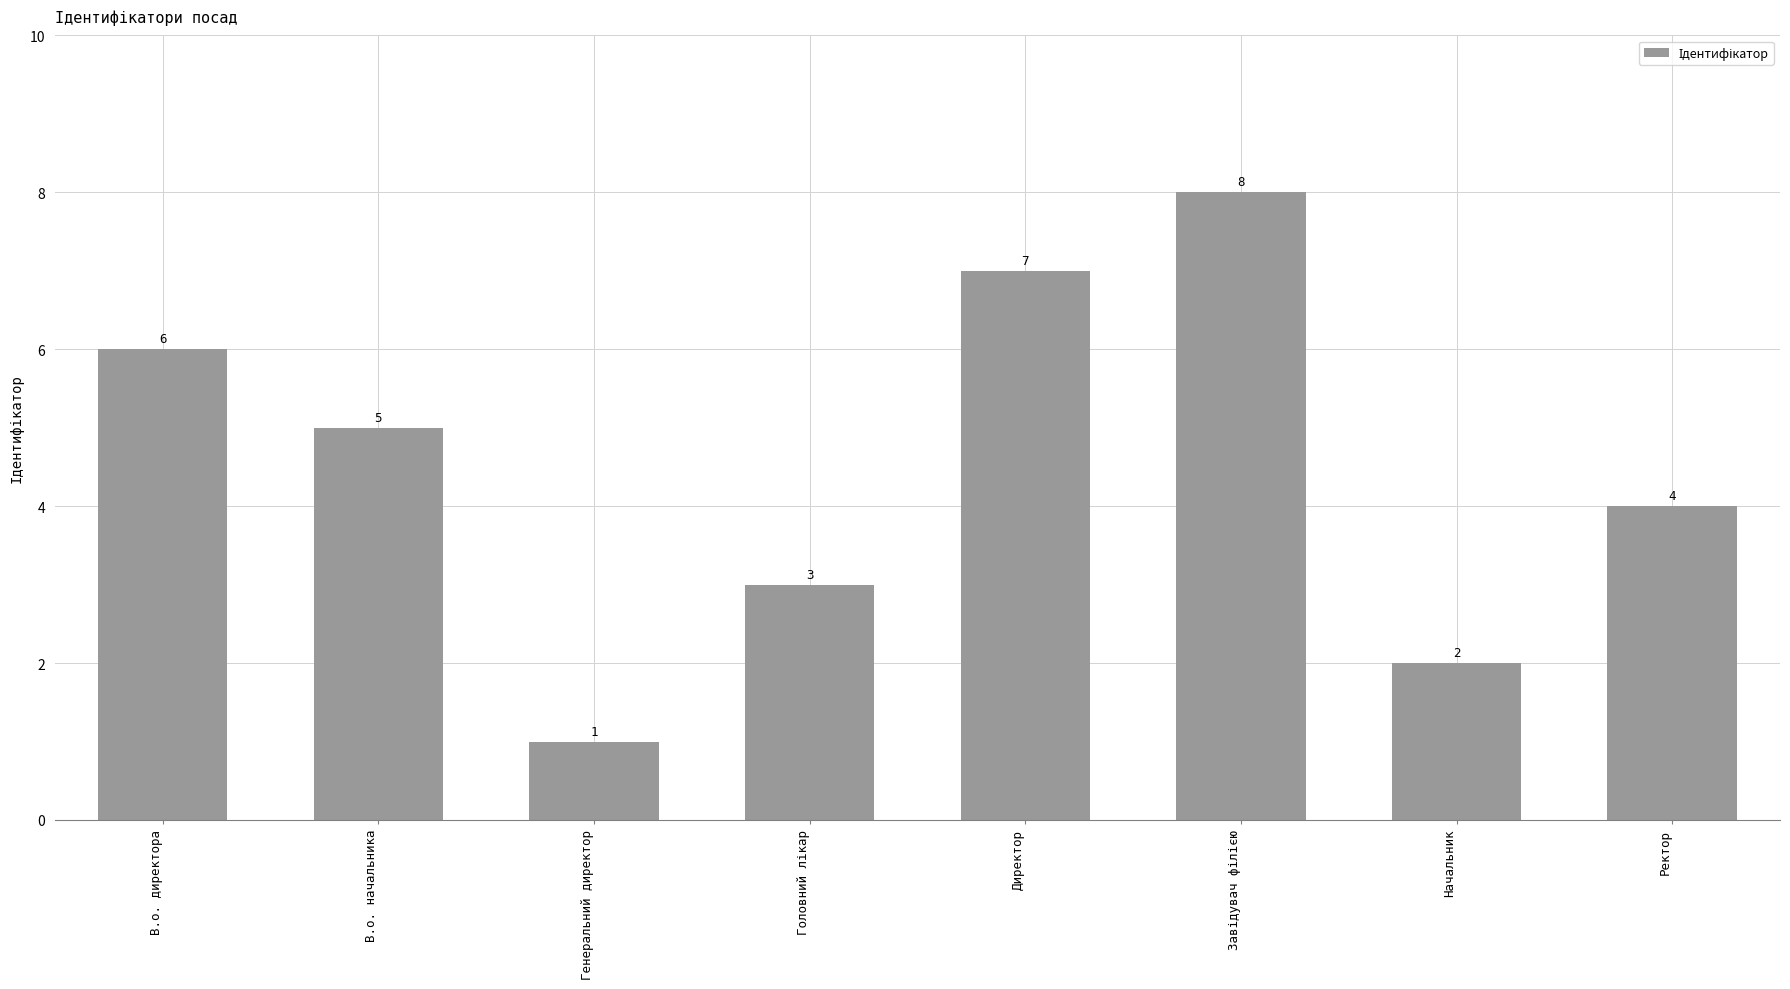

The value at В.о. начальника is 5. True or false?

True